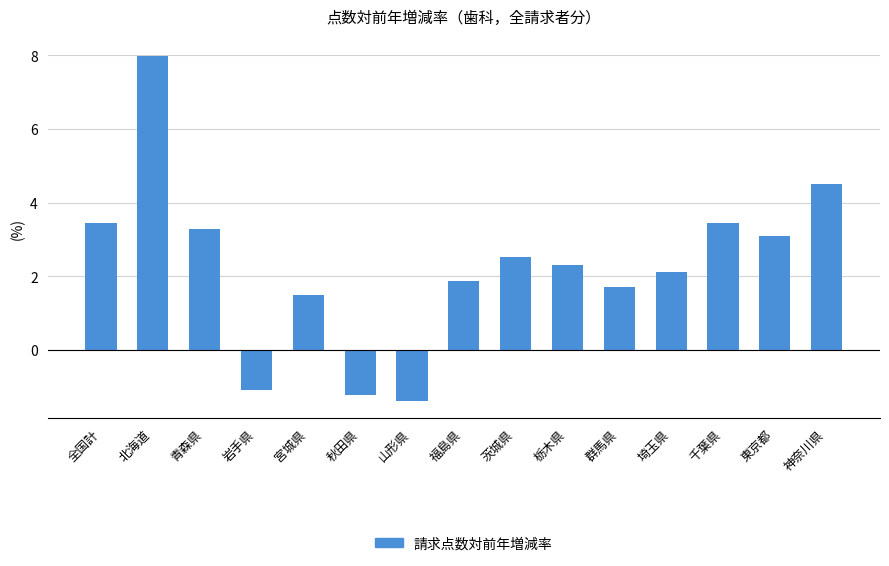

What is the sum of all values?

34.1